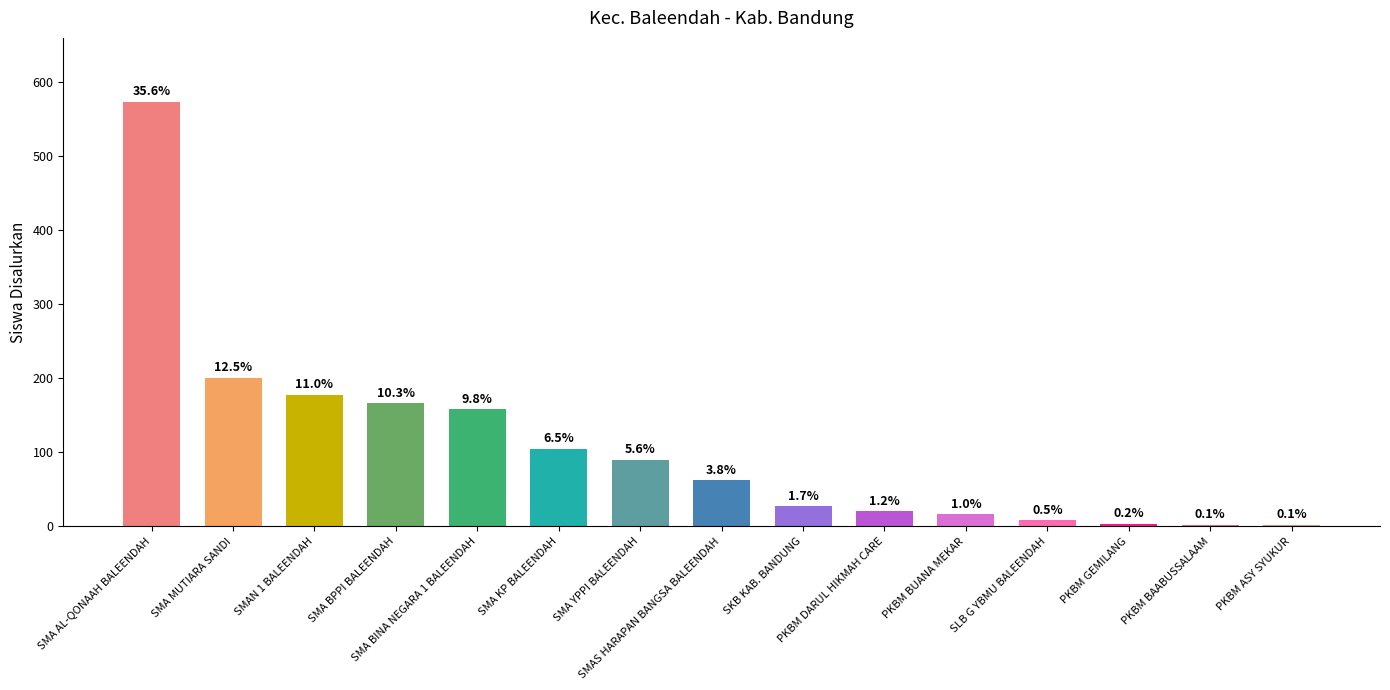

At which category does the chart reach its minimum across all series?

PKBM BAABUSSALAAM